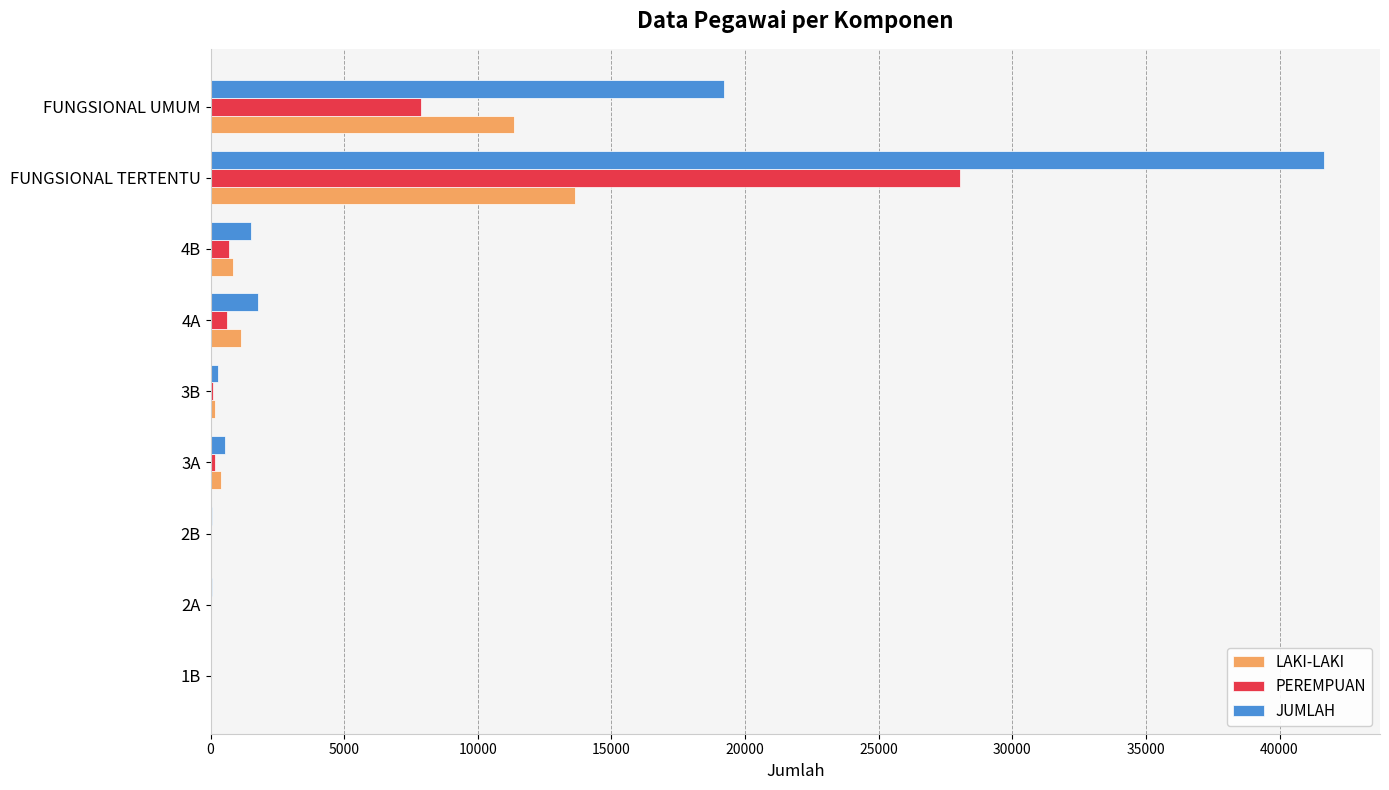

At which label is LAKI-LAKI closest to 6821?

FUNGSIONAL UMUM